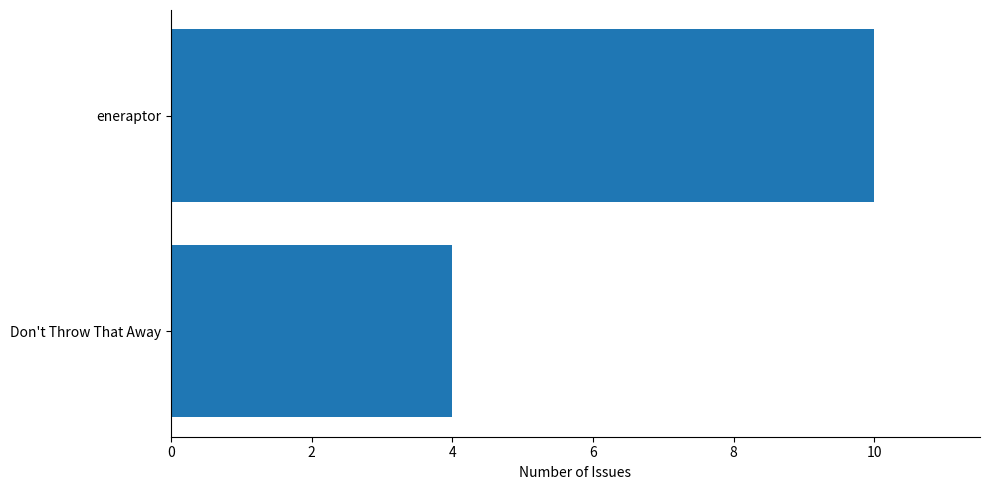

Reading bottom to top, transcribe all the data shown in this chart.

Don't Throw That Away=4	eneraptor=10